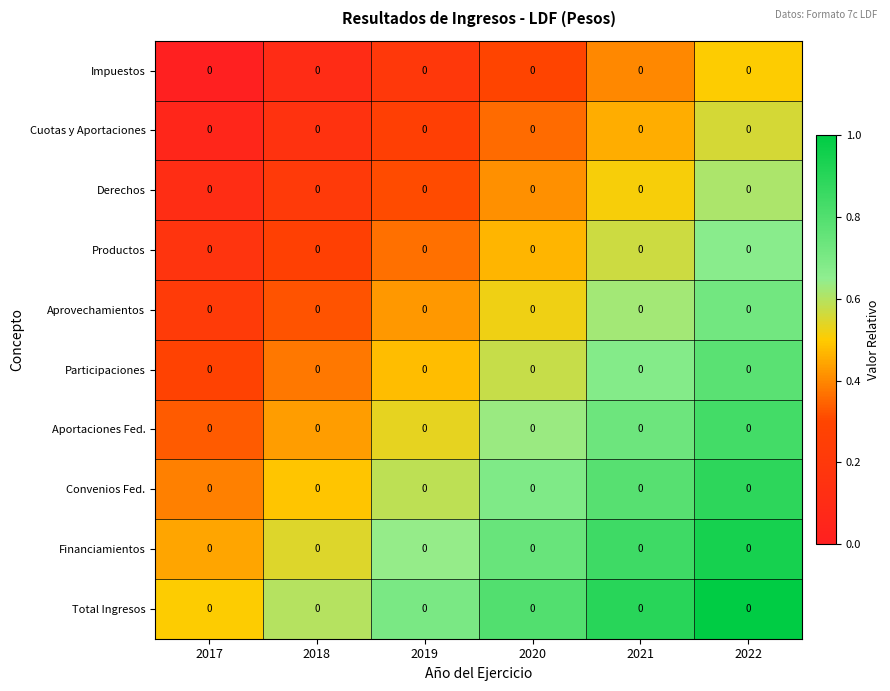

What is the difference between the highest and lowest values at 2018?

0.5